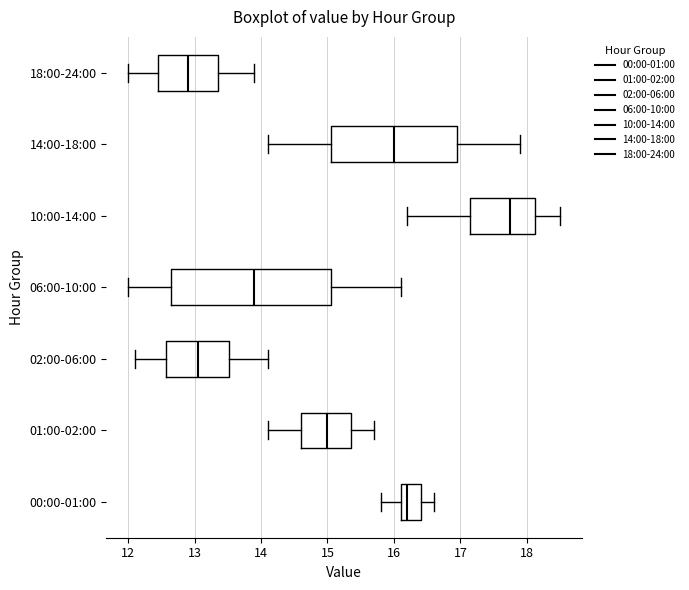

Which box's median line is the furthest to the right?

10:00-14:00